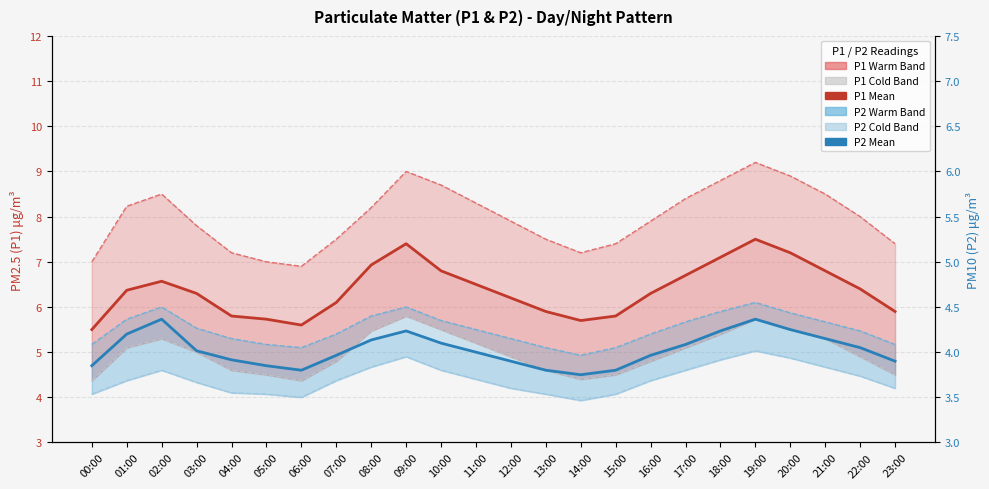

Which category has the lowest value across all series?

14:00